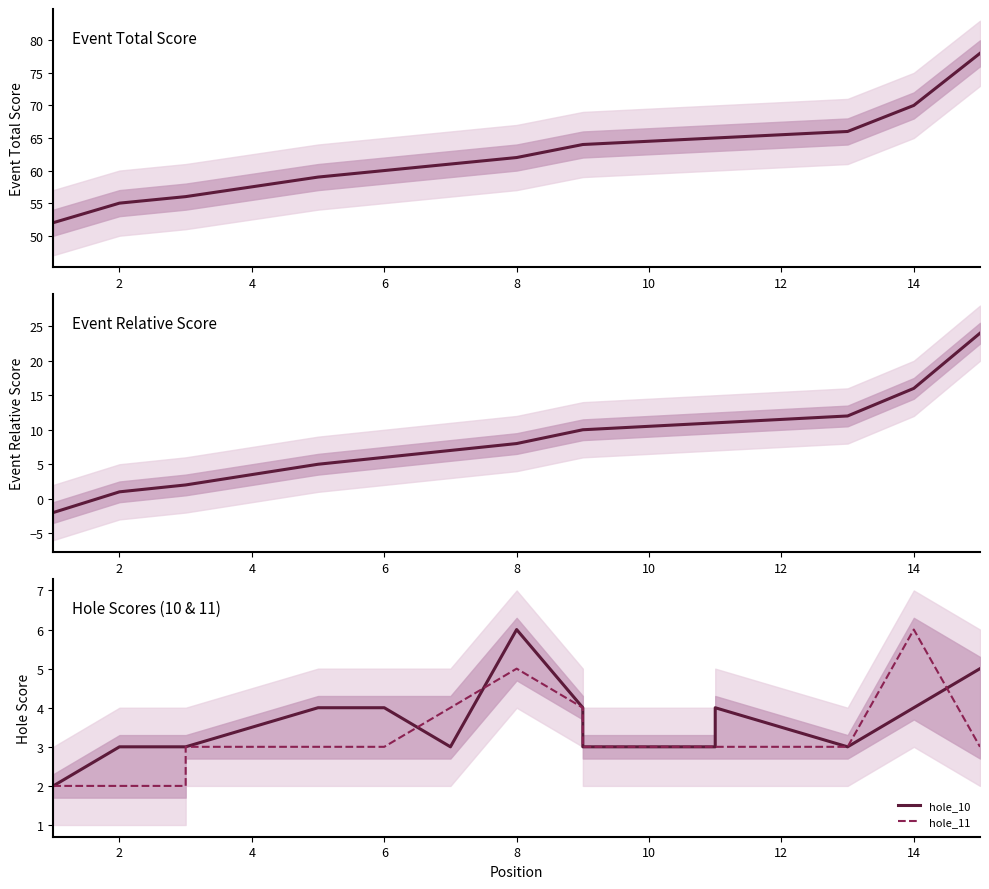

List the series in order of their peak value, lowest first.

hole_10, hole_11, event_relative_score, event_total_score